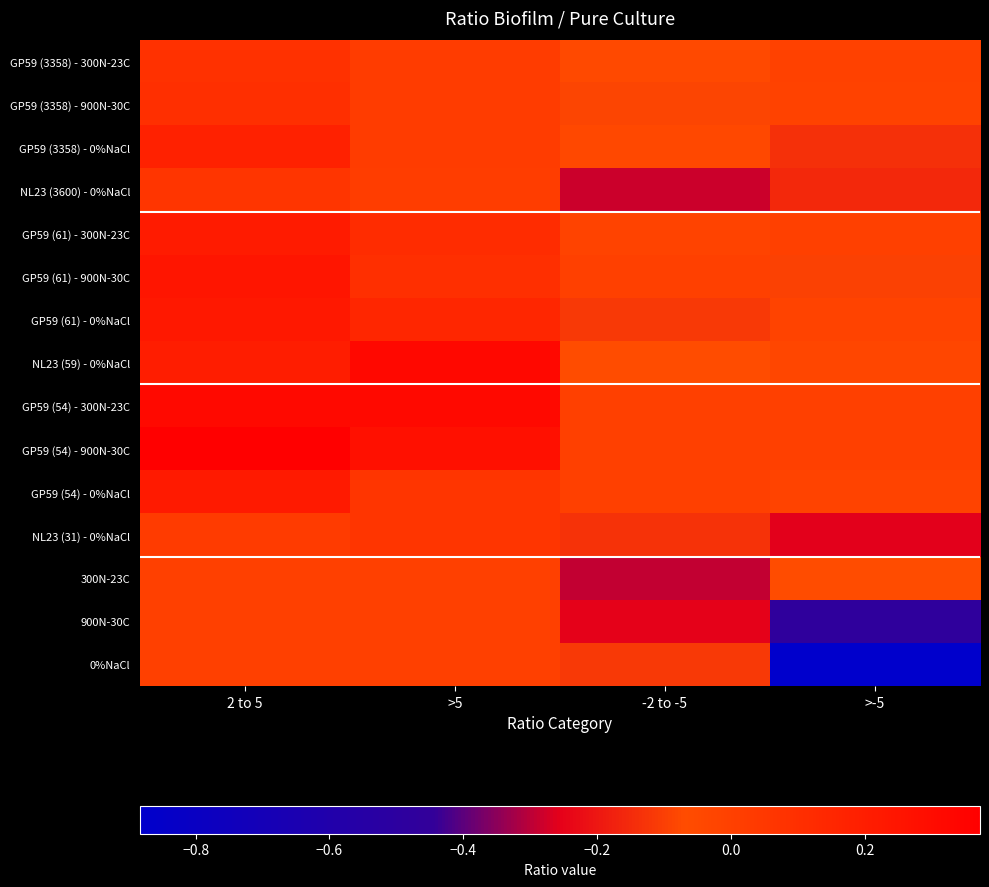

Reading left to right, list all the values displayed in this chart.

GP59 (3358) - 300N-23C: 2 to 5=0.1	>5=0.0	-2 to -5=-0.1	>-5=-0.0
GP59 (3358) - 900N-30C: 2 to 5=0.1	>5=0.0	-2 to -5=-0.1	>-5=-0.0
GP59 (3358) - 0%NaCl: 2 to 5=0.2	>5=0.0	-2 to -5=-0.0	>-5=-0.1
NL23 (3600) - 0%NaCl: 2 to 5=0.1	>5=0.0	-2 to -5=-0.3	>-5=-0.2
GP59 (61) - 300N-23C: 2 to 5=0.2	>5=0.1	-2 to -5=-0.0	>-5=0.0
GP59 (61) - 900N-30C: 2 to 5=0.2	>5=0.1	-2 to -5=0.0	>-5=-0.1
GP59 (61) - 0%NaCl: 2 to 5=0.2	>5=0.1	-2 to -5=-0.1	>-5=-0.0
NL23 (59) - 0%NaCl: 2 to 5=0.2	>5=0.3	-2 to -5=-0.1	>-5=-0.0
GP59 (54) - 300N-23C: 2 to 5=0.3	>5=0.3	-2 to -5=0.0	>-5=0.0
GP59 (54) - 900N-30C: 2 to 5=0.4	>5=0.3	-2 to -5=0.0	>-5=0.0
GP59 (54) - 0%NaCl: 2 to 5=0.2	>5=0.1	-2 to -5=0.0	>-5=-0.0
NL23 (31) - 0%NaCl: 2 to 5=0.0	>5=0.1	-2 to -5=-0.1	>-5=-0.3
300N-23C: 2 to 5=0.0	>5=0.0	-2 to -5=-0.3	>-5=-0.1
900N-30C: 2 to 5=0.0	>5=0.0	-2 to -5=-0.3	>-5=-0.5
0%NaCl: 2 to 5=0.0	>5=0.0	-2 to -5=-0.1	>-5=-0.9